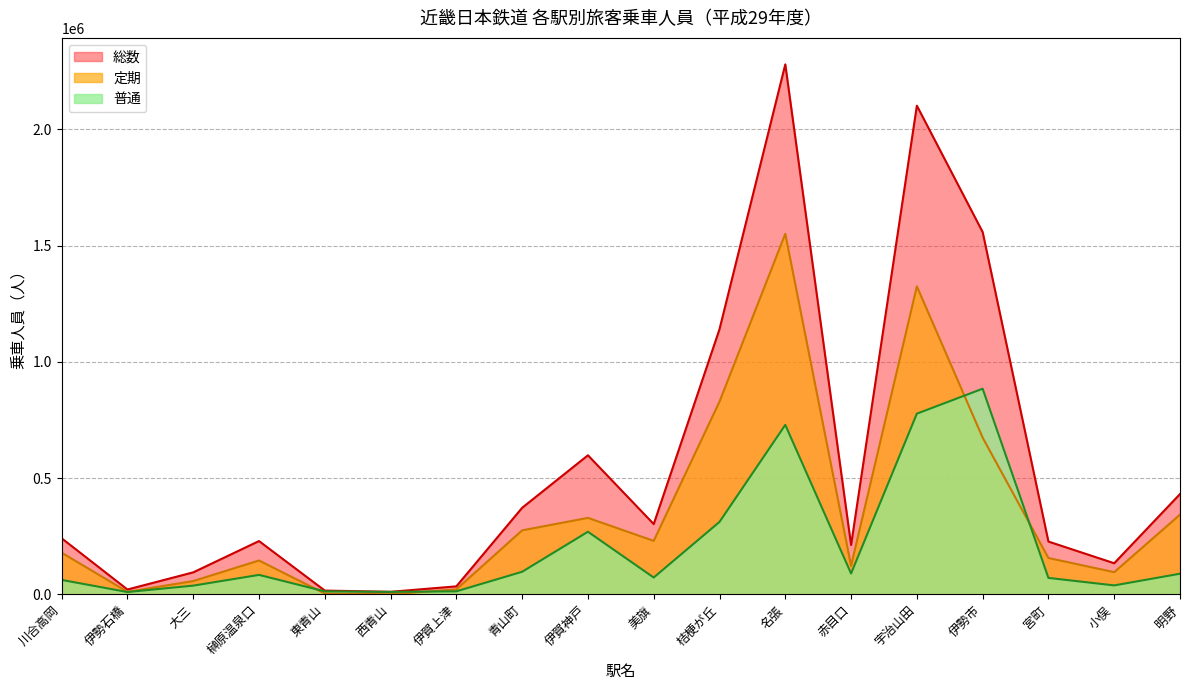

List the series in order of their overall mean, lowest first.

普通, 定期, 総数